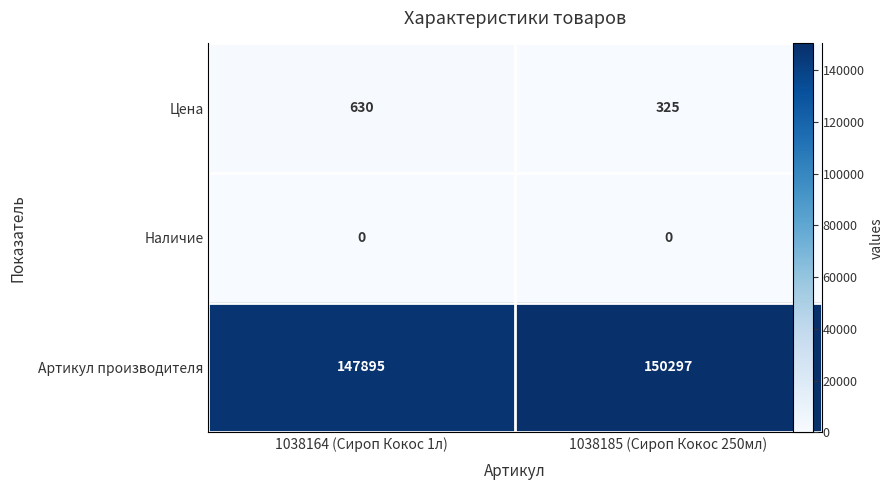

At which label is Артикул производителя closest to 149096?

1038164 (Сироп Кокос 1л)